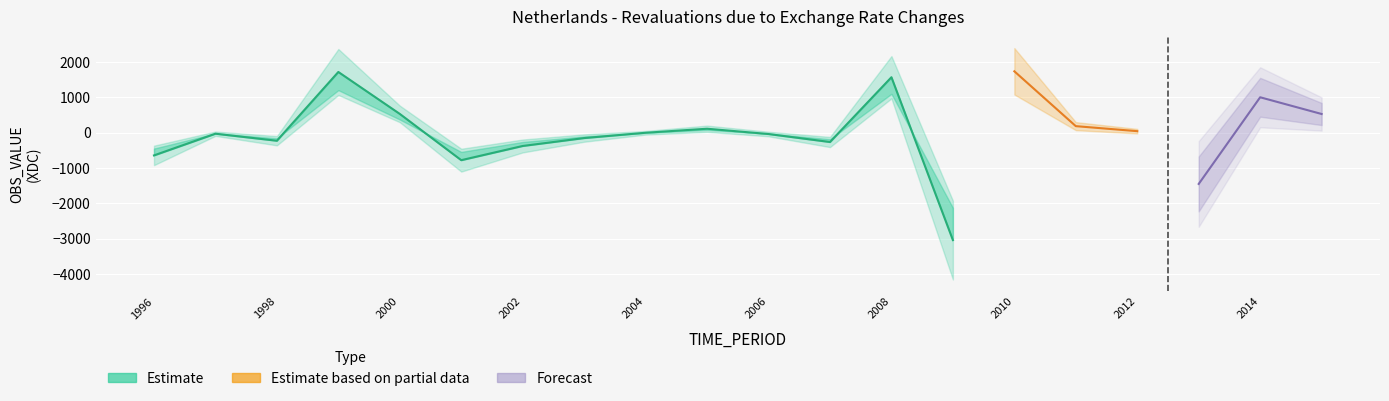

The value of Estimate based on partial data at 2002 is -518. True or false?

False